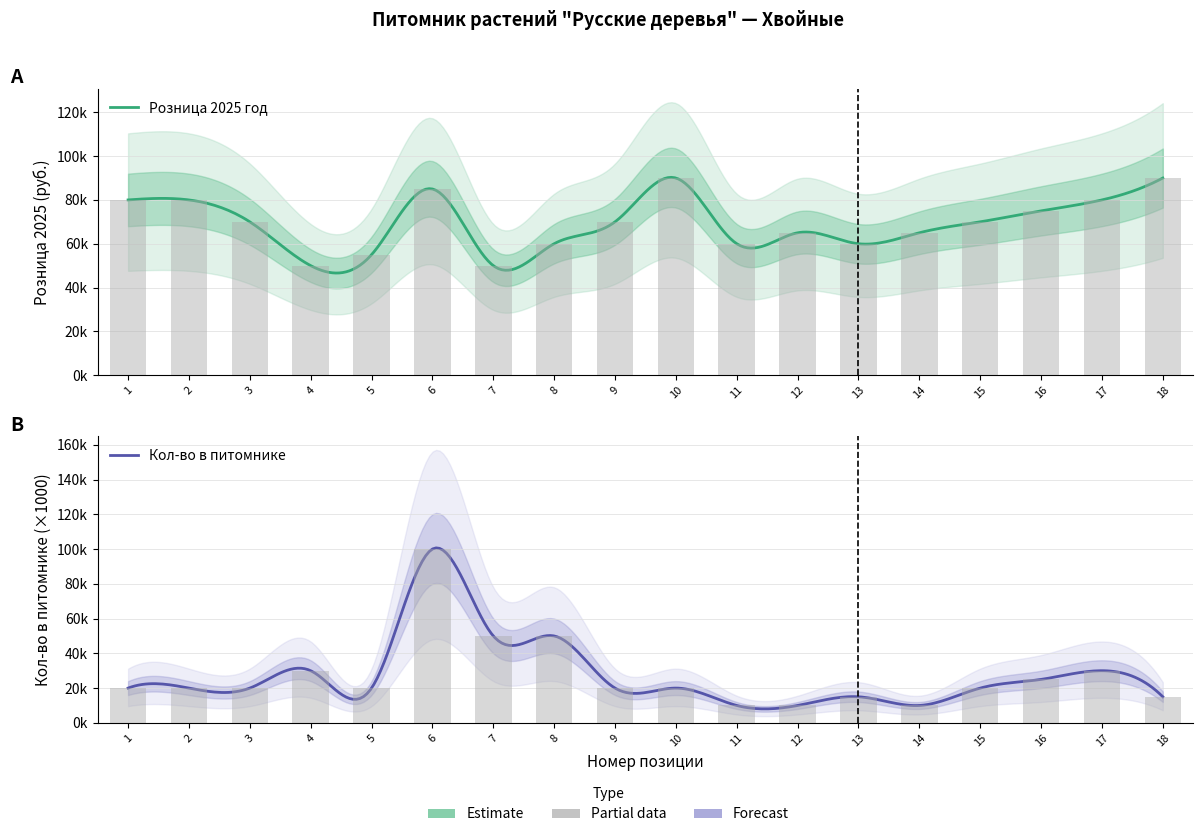

What is the average value of the Кол.-во пит series?

26944